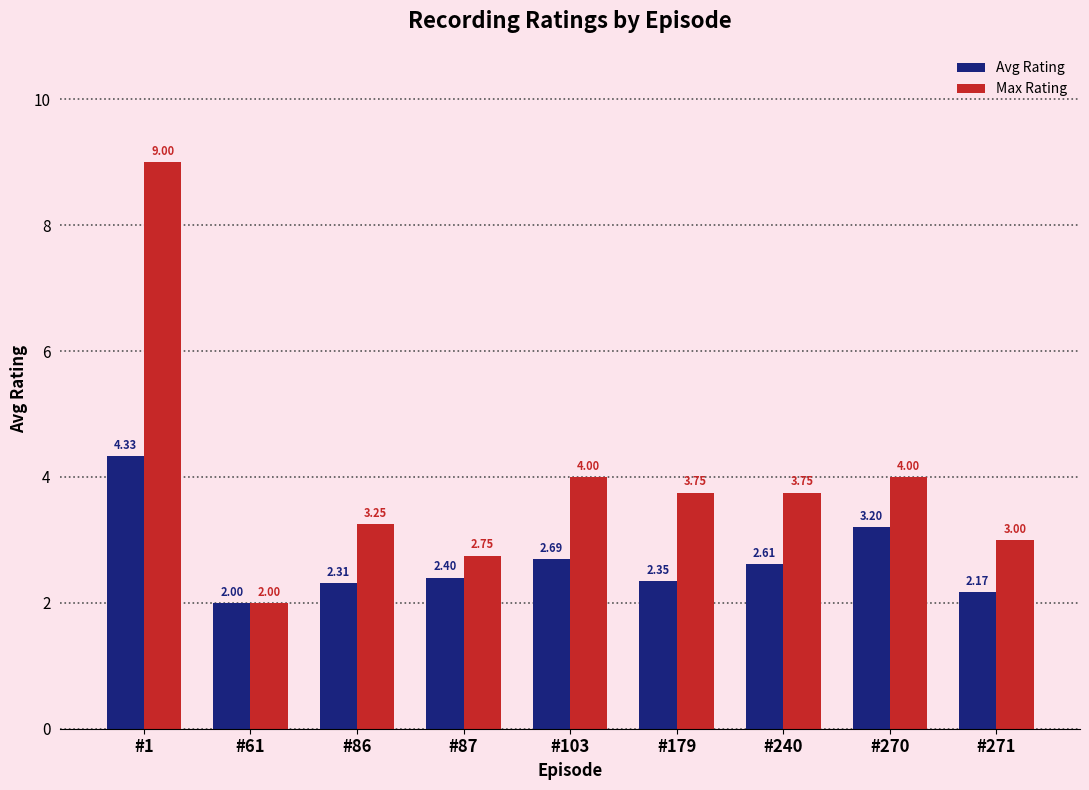

Is the value of Max Rating at #179 greater than the value of Avg Rating at #61?

Yes